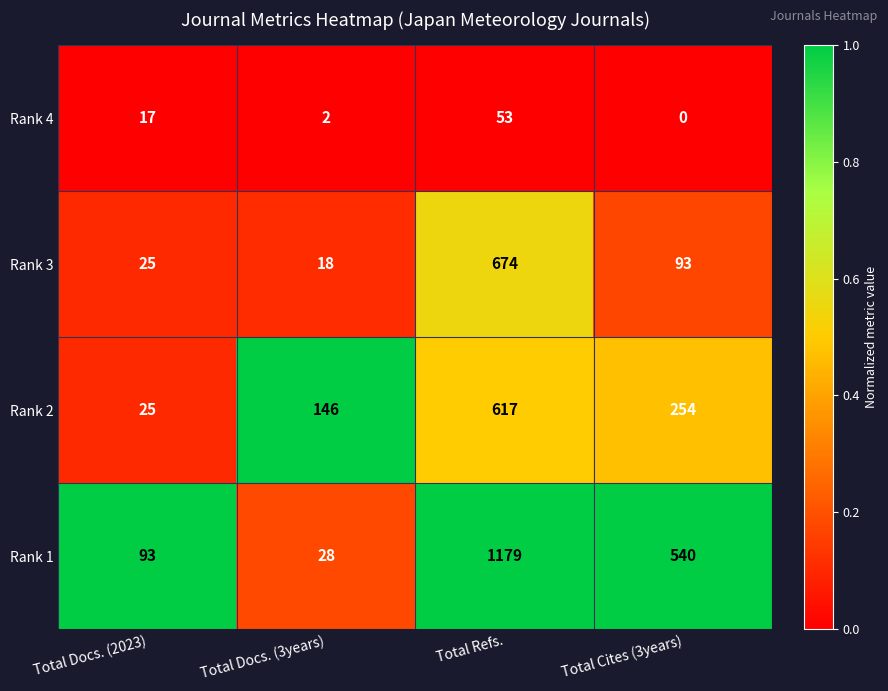

Which label corresponds to the largest value in the chart?

Total Refs.